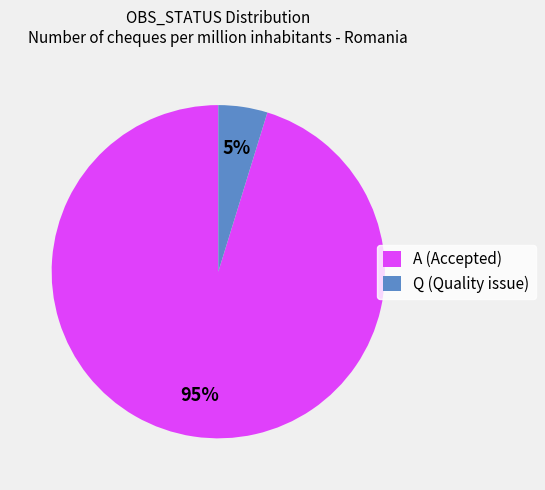

How many segments does this pie chart have?

2